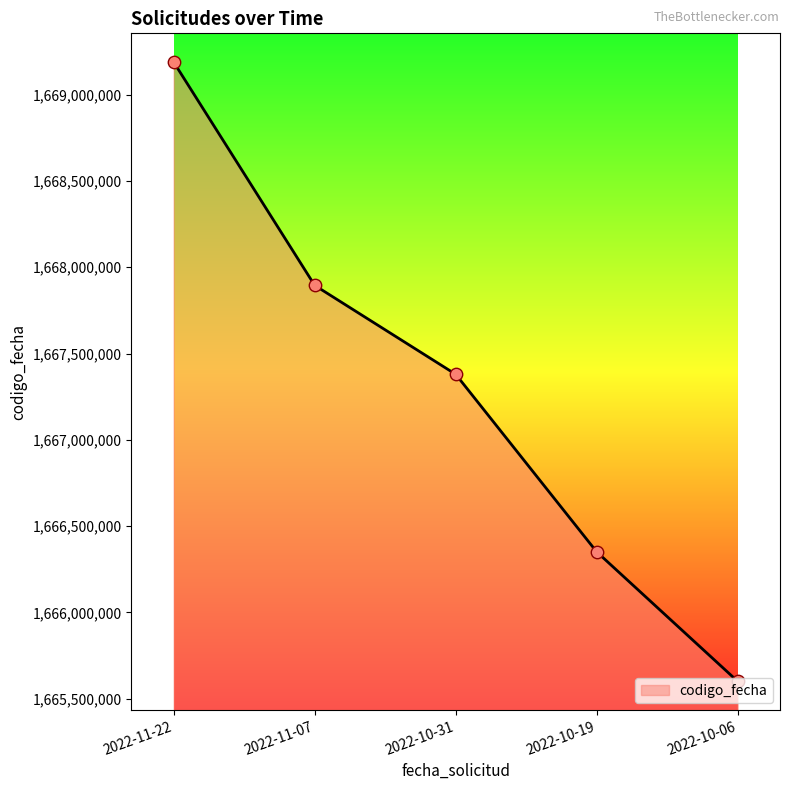

What is the ratio of the value at 2022-10-31 to the value at 2022-10-06?

1.0